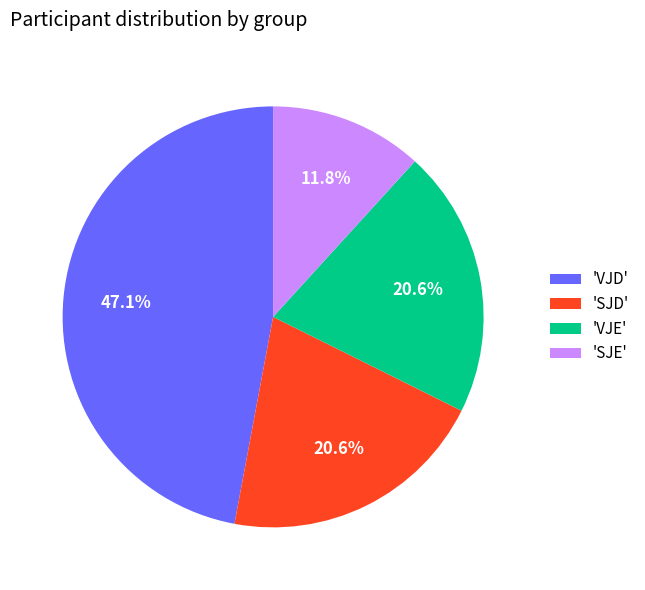

Which has a higher value, 'SJE' or 'VJE'?

'VJE'